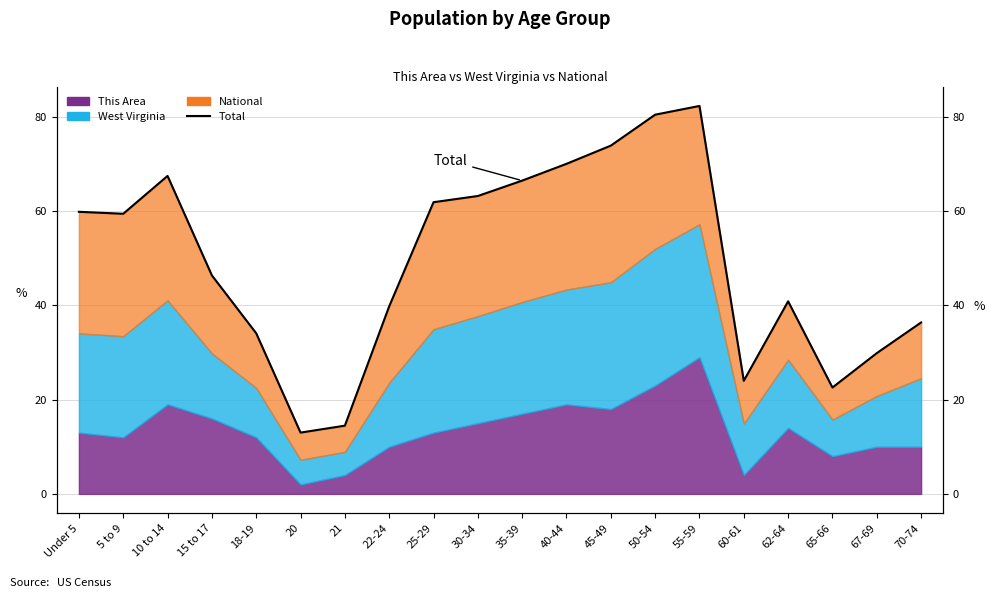

True or false: the data has more than 1 interior local peaks.

True